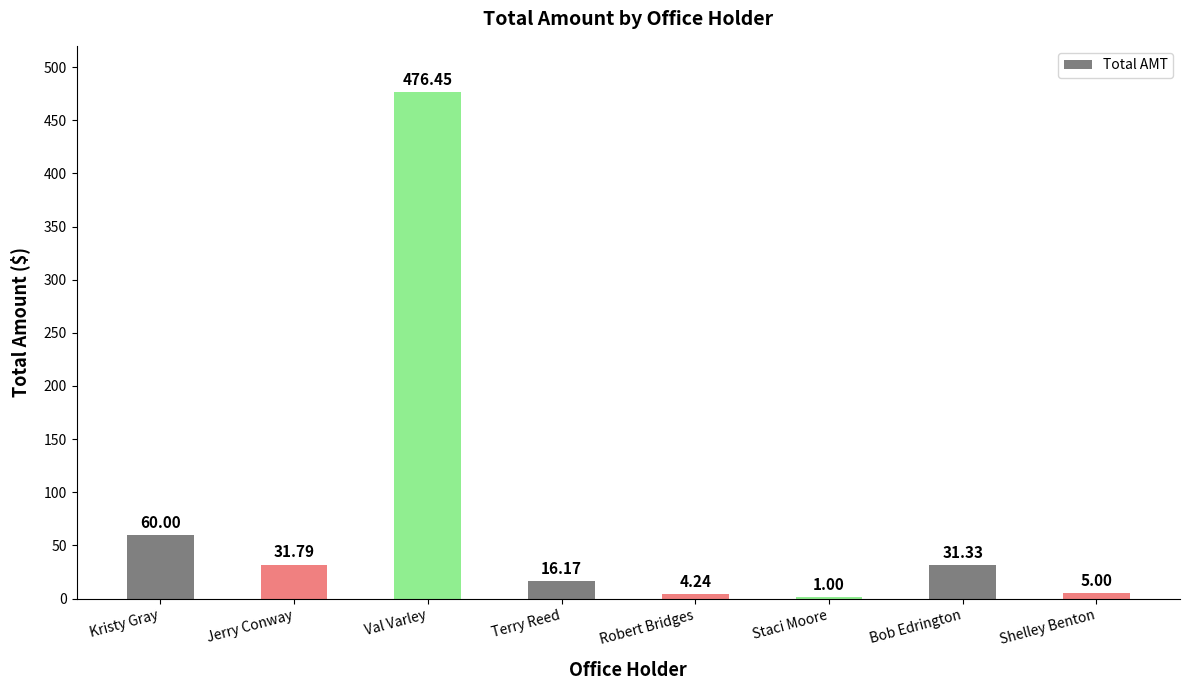

Where does the data first go above 31?

Kristy Gray